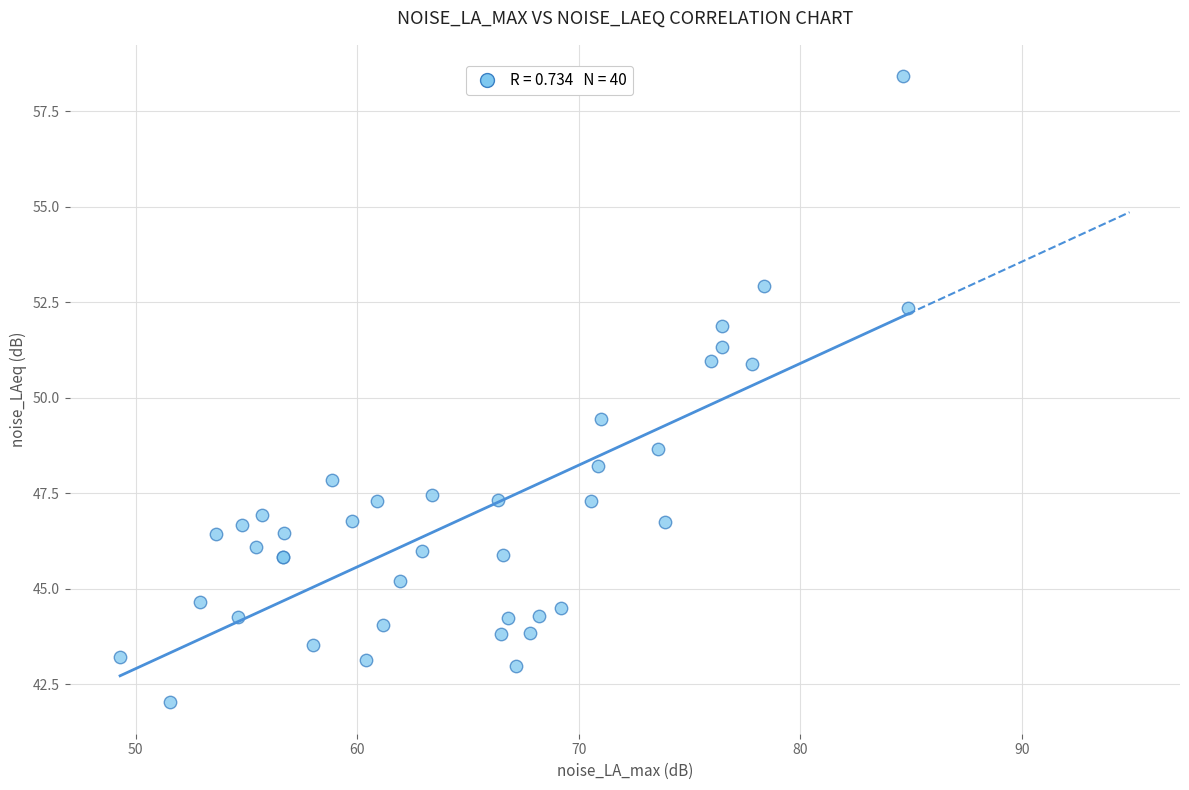

What Y value in the scatter plot is closest to 50?

49.5